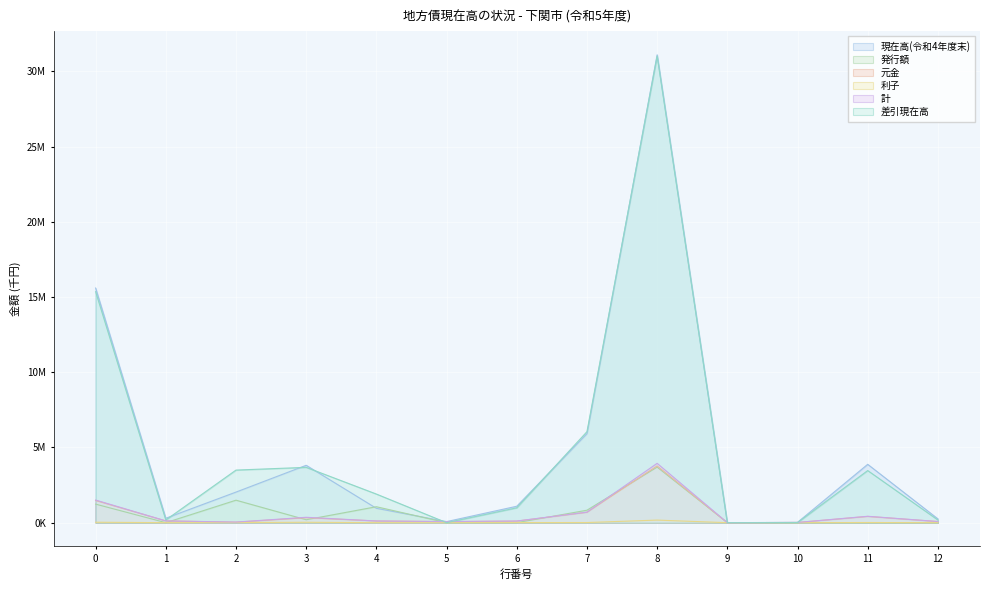

True or false: 現在高(令和4年度末) and 元金 cross at least once.

False